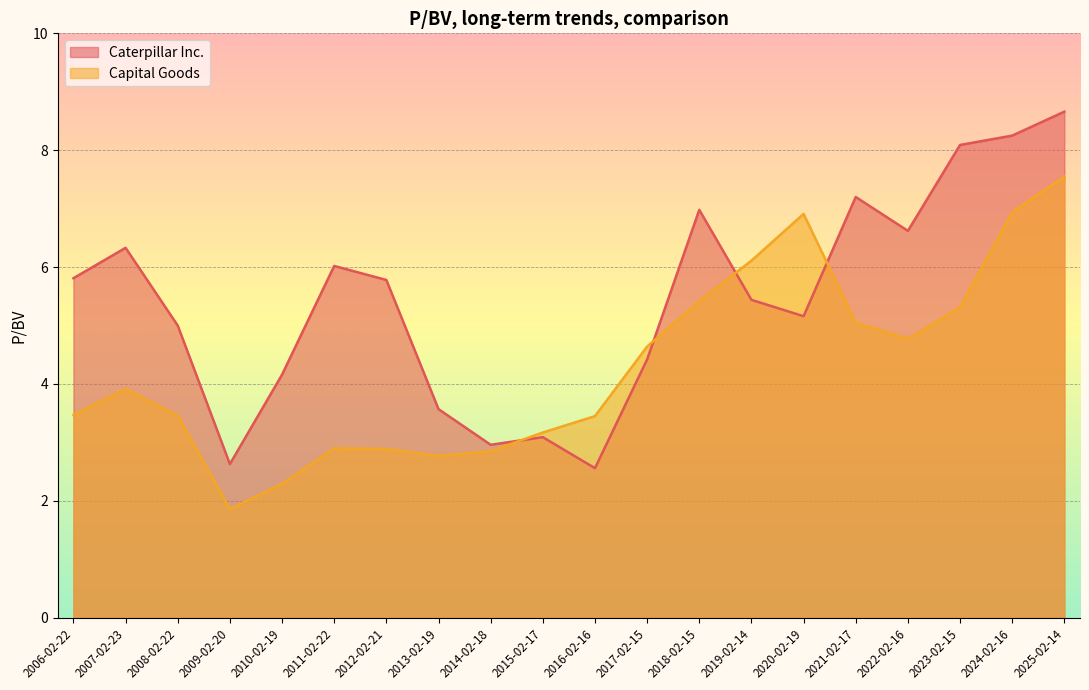

How many values in the Capital Goods series exceed 3?

14